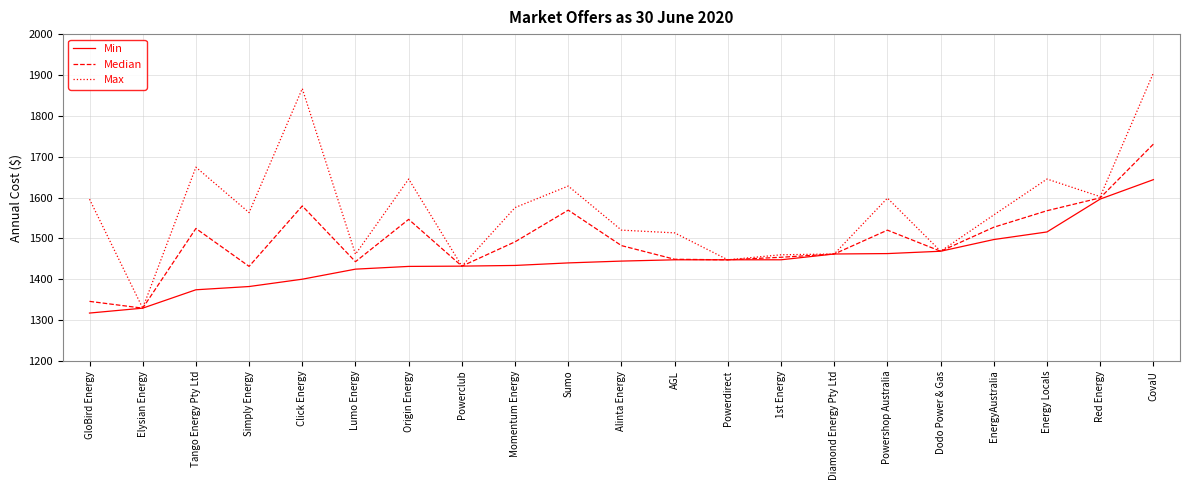

Rank the series by their maximum value, from lowest to highest.

Min, Median, Max